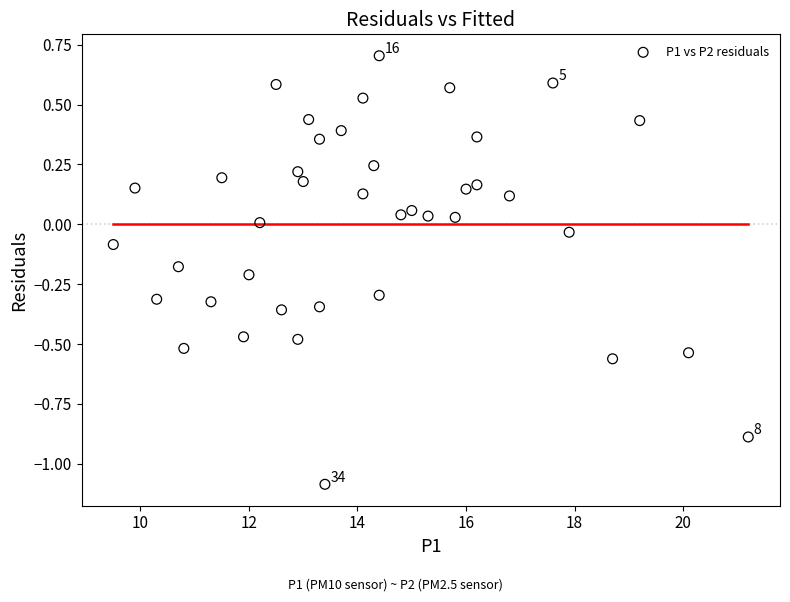

What is the range of Y values (max minus min)?

1.8